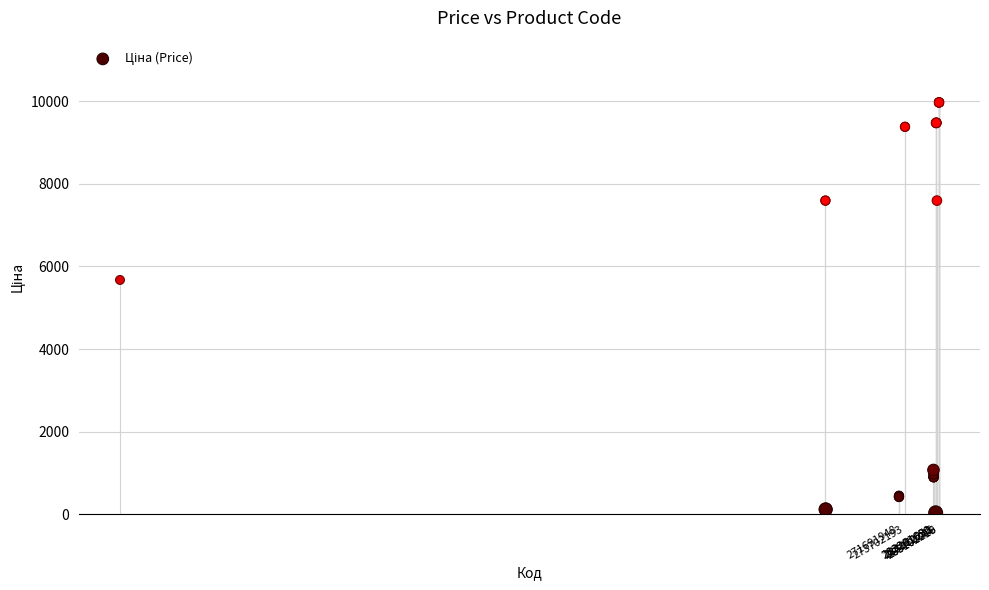

What Y value in the scatter plot is closest to 5003?

5673.8